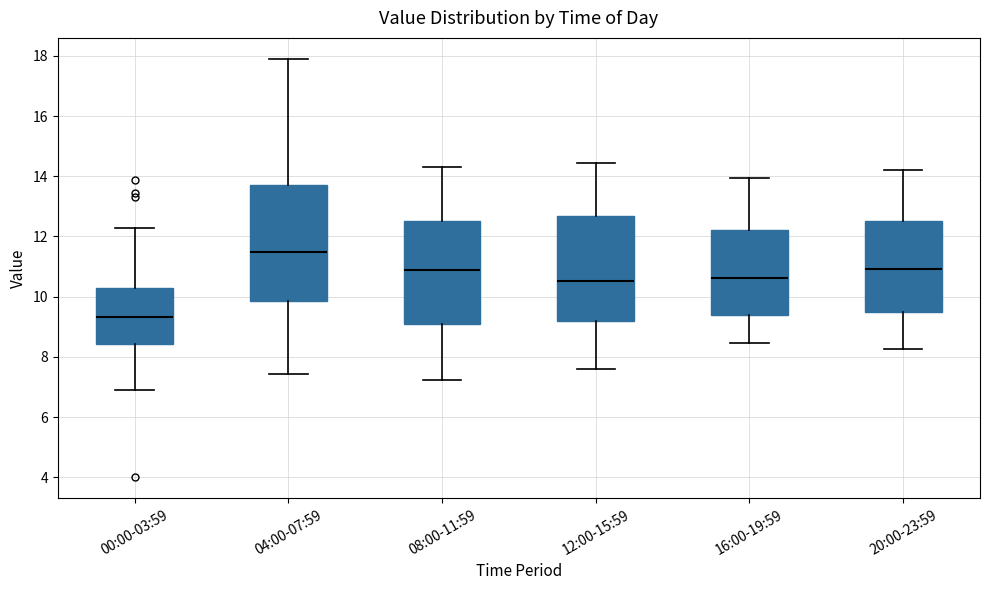

Reading left to right, transcribe this box plot: for each box, give where its median line is, the range the box spans, and where its two whiskers end, as read against the y-axis. The values are not printed on the chart, so give them approximately, as read against the axis.

00:00-03:59: median 9.4, box 8.4 to 10.4, whiskers 7.0 to 12.2
04:00-07:59: median 11.6, box 9.8 to 13.8, whiskers 7.4 to 18.0
08:00-11:59: median 10.8, box 9.0 to 12.6, whiskers 7.2 to 14.4
12:00-15:59: median 10.6, box 9.2 to 12.6, whiskers 7.6 to 14.4
16:00-19:59: median 10.6, box 9.4 to 12.2, whiskers 8.4 to 14.0
20:00-23:59: median 11.0, box 9.4 to 12.6, whiskers 8.2 to 14.2